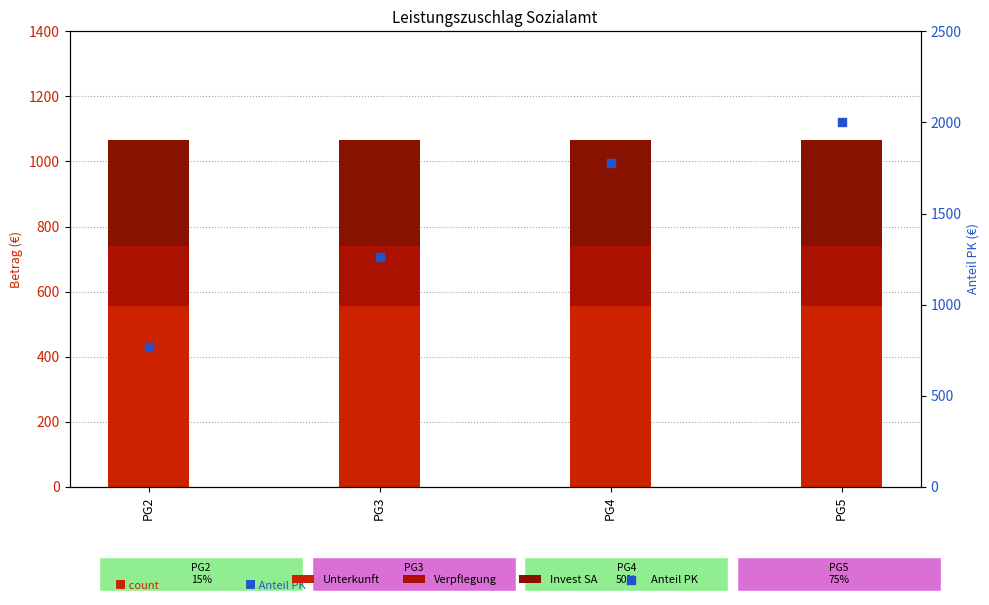

Which series has the widest spread of Y values?

Anteil PK